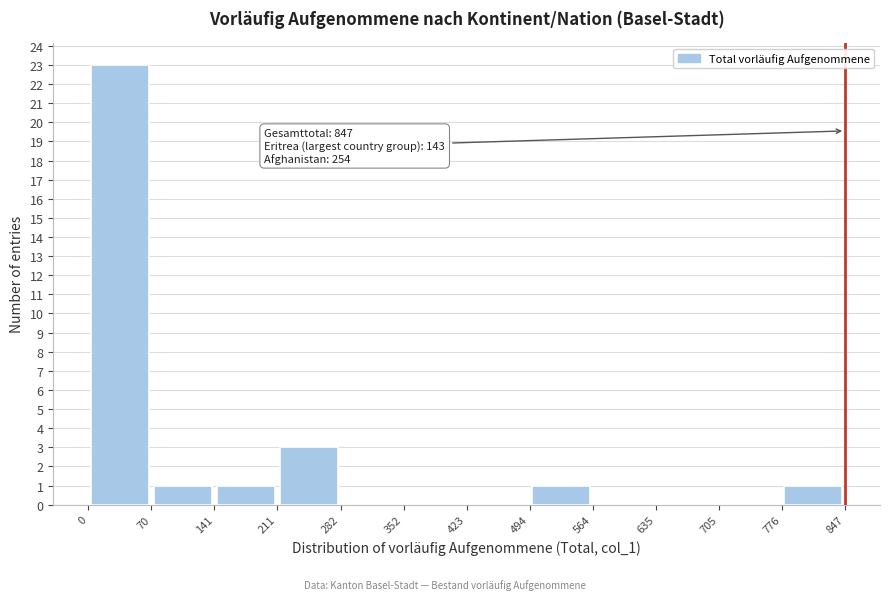

Which range on the x-axis has the tallest bar?

0 to 70